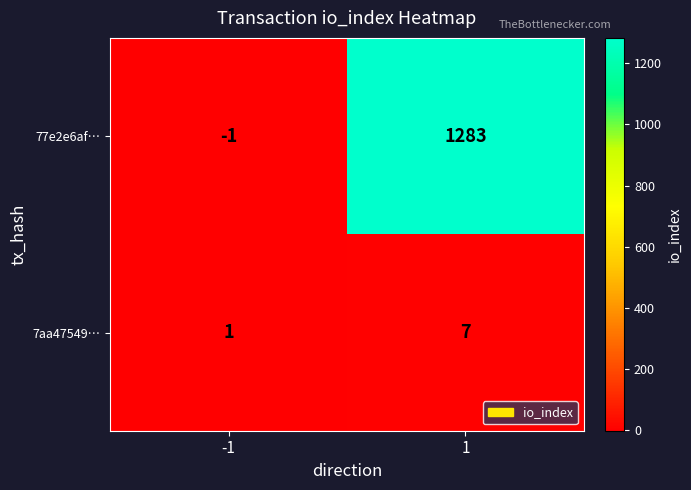

What is the maximum value for 7aa47549…?

7